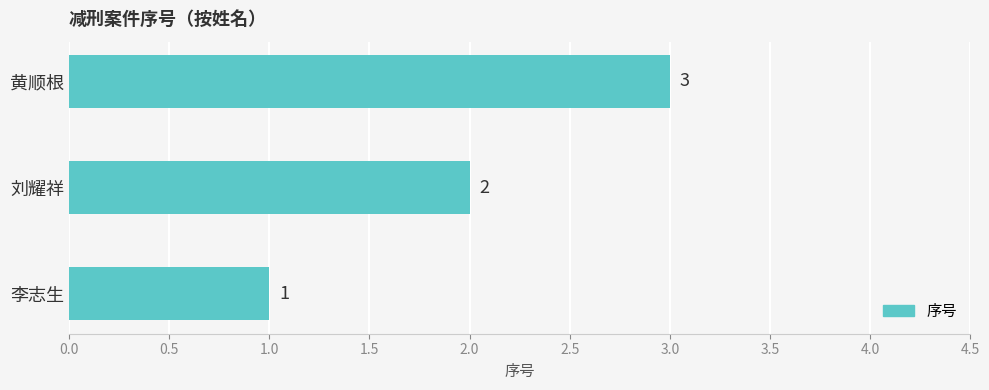

How many bars are there in total?

3